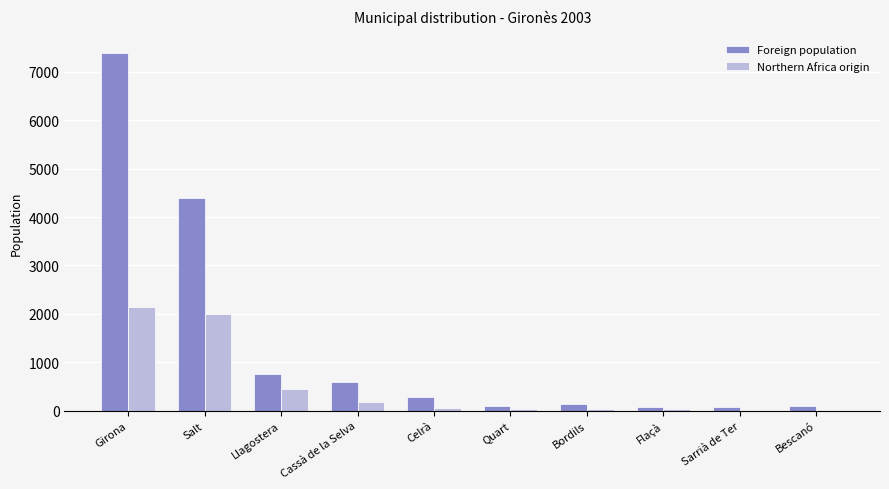

Count the number of categories in the chart.

10